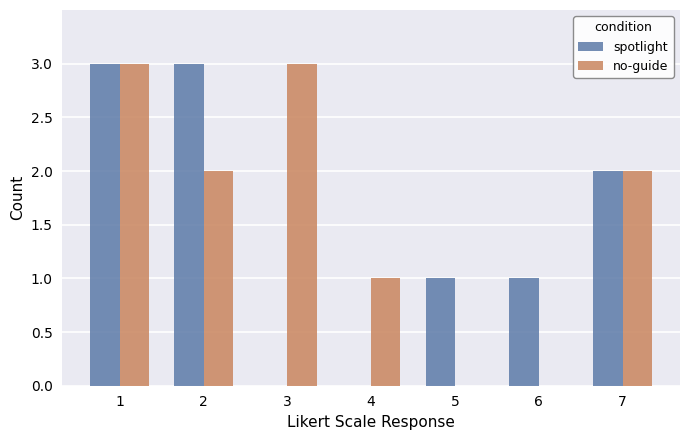

What is the maximum value for spotlight?

3